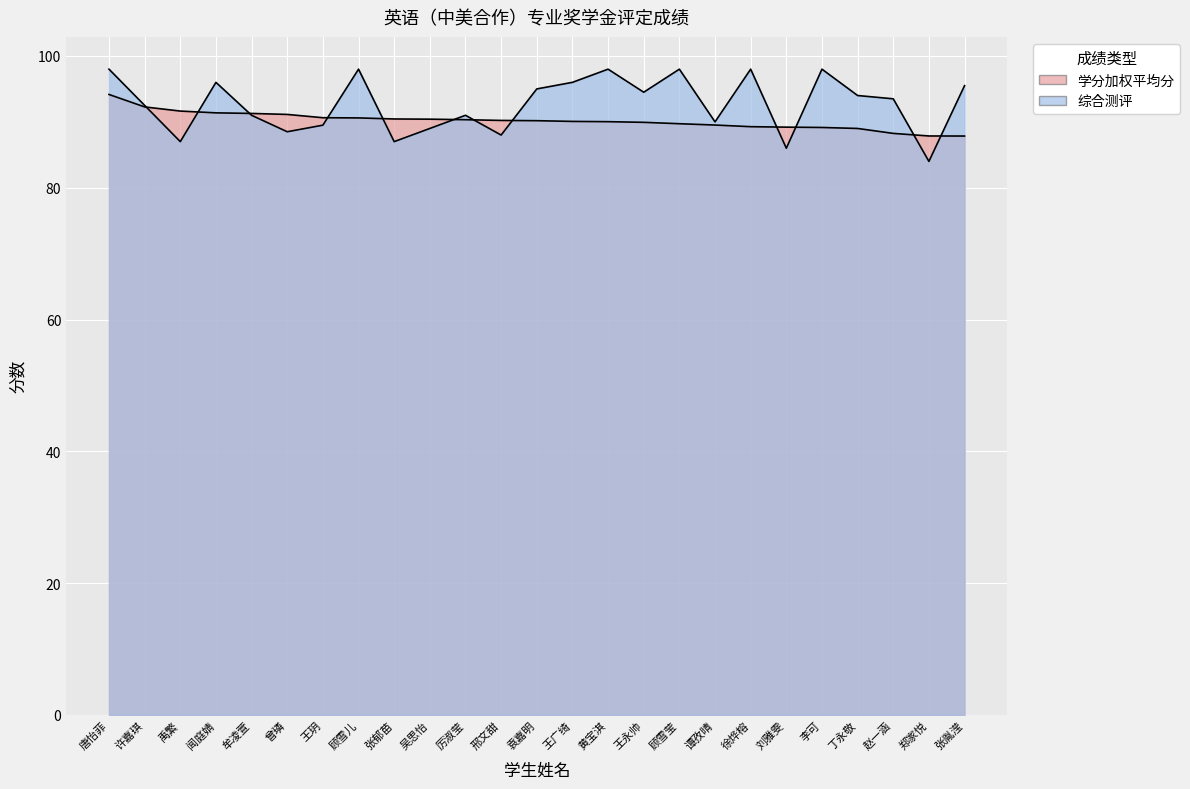

What is the label of the 16th point from the right?

吴思怡